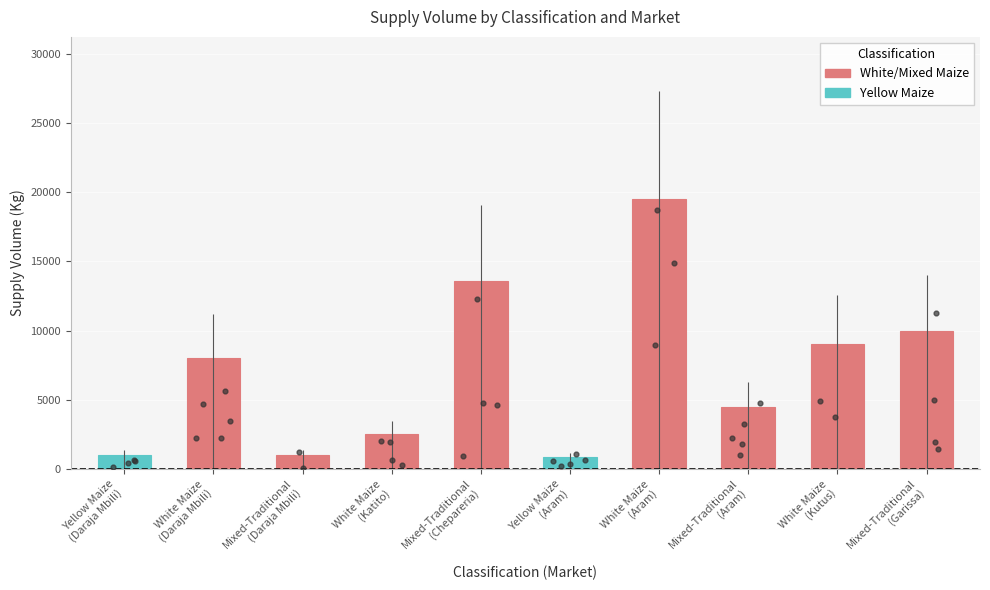

Between Mixed-Traditional
(Aram) and Mixed-Traditional
(Chepareria), which is larger?

Mixed-Traditional
(Chepareria)